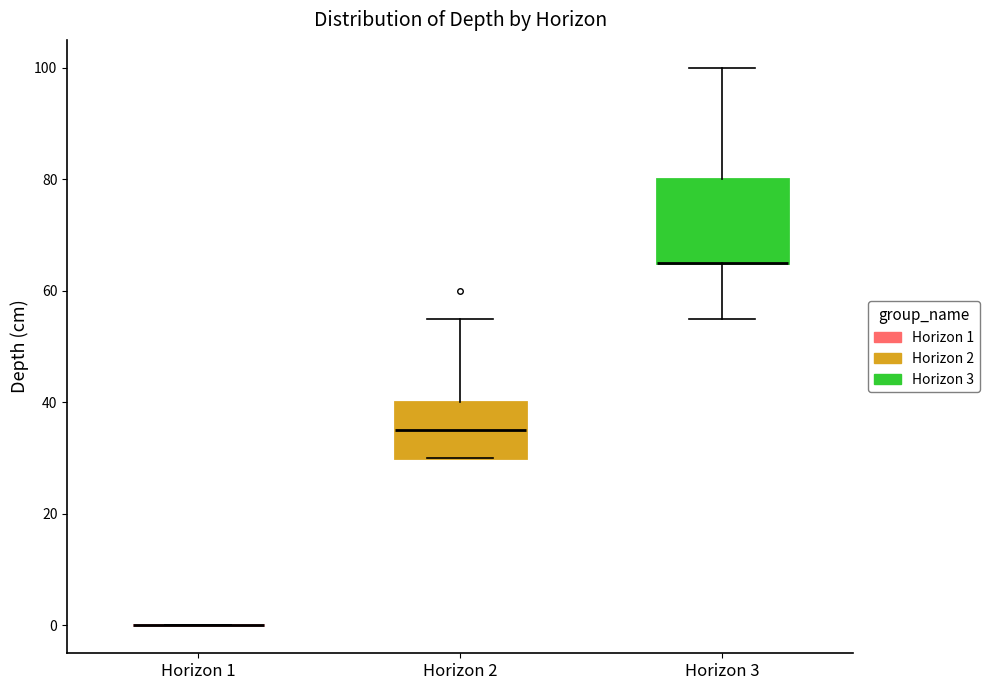

Where does the lower whisker of the box for Horizon 3 end on the y-axis? The values are not printed on the chart, so give them approximately, as read against the axis.

56